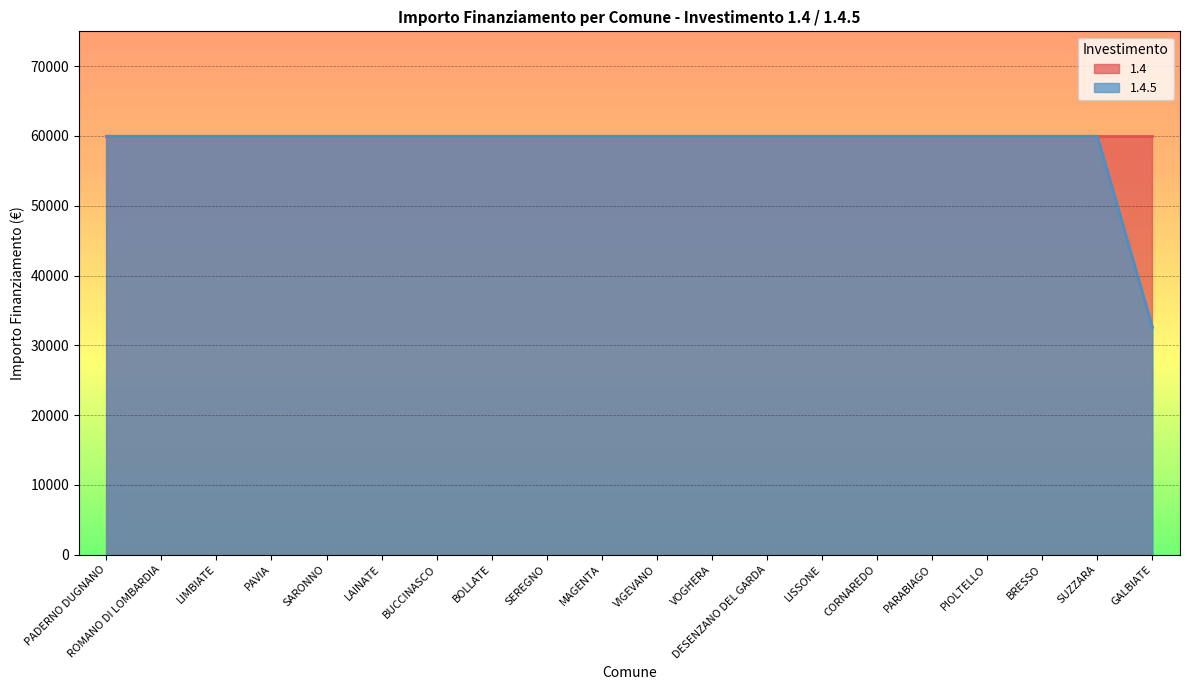

What is the greatest value displayed?

59966